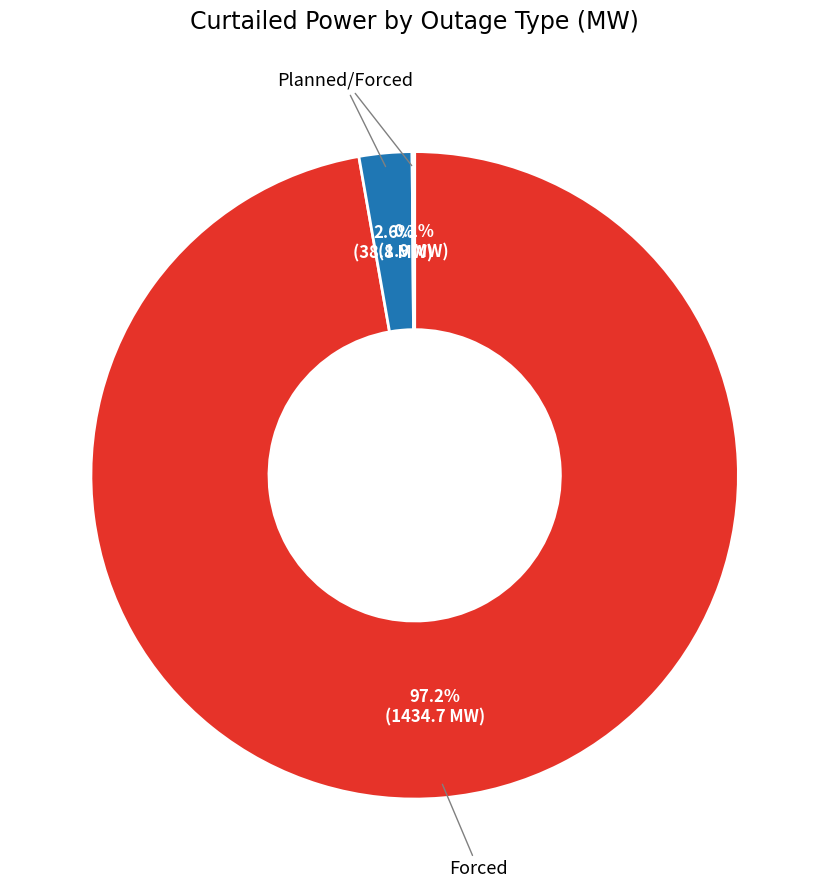

Is there any slice that represents more than half of the pie?

Yes